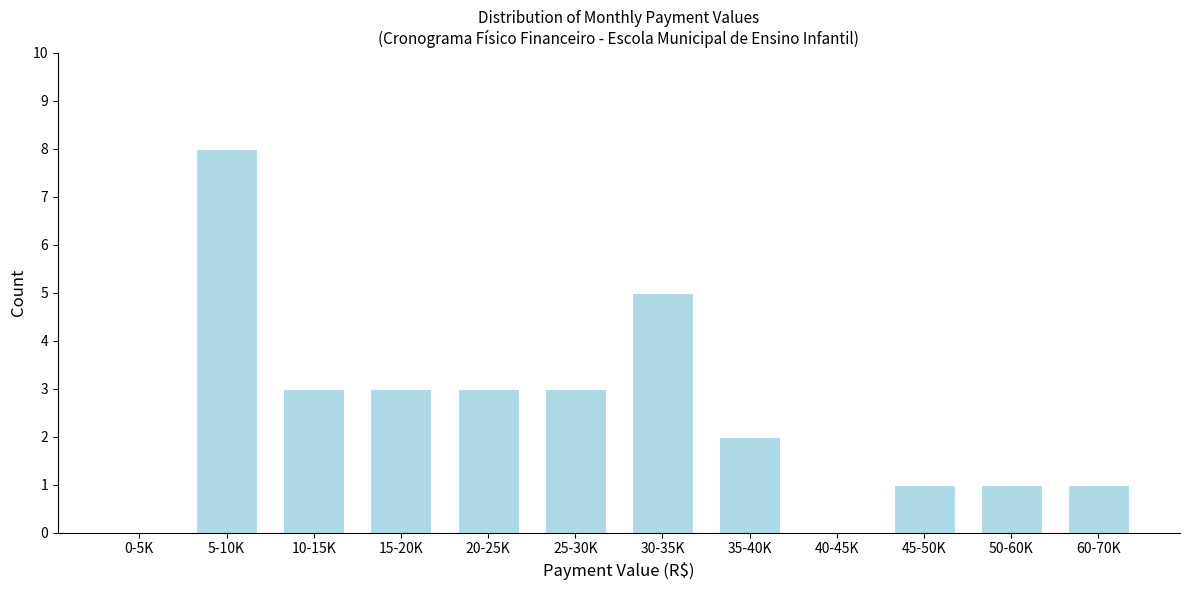

Reading right to left, what are all the values shown in this chart?

60-70K=1	50-60K=1	45-50K=1	40-45K=0	35-40K=2	30-35K=5	25-30K=3	20-25K=3	15-20K=3	10-15K=3	5-10K=8	0-5K=0